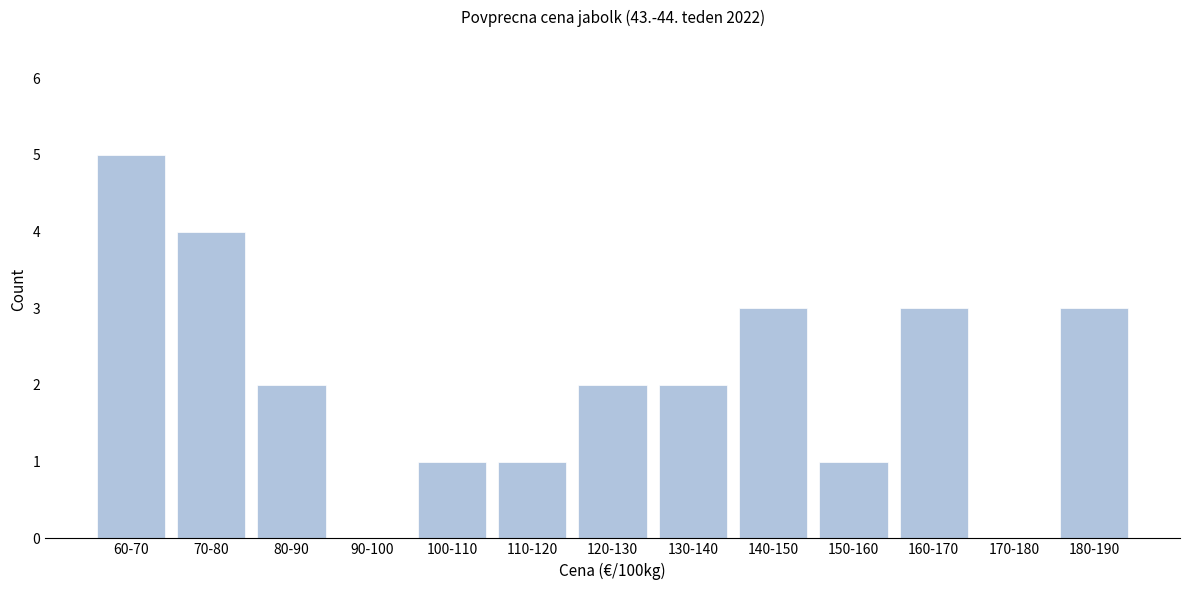

Reading left to right, list all the values displayed in this chart.

60-70=5	70-80=4	80-90=2	90-100=0	100-110=1	110-120=1	120-130=2	130-140=2	140-150=3	150-160=1	160-170=3	170-180=0	180-190=3